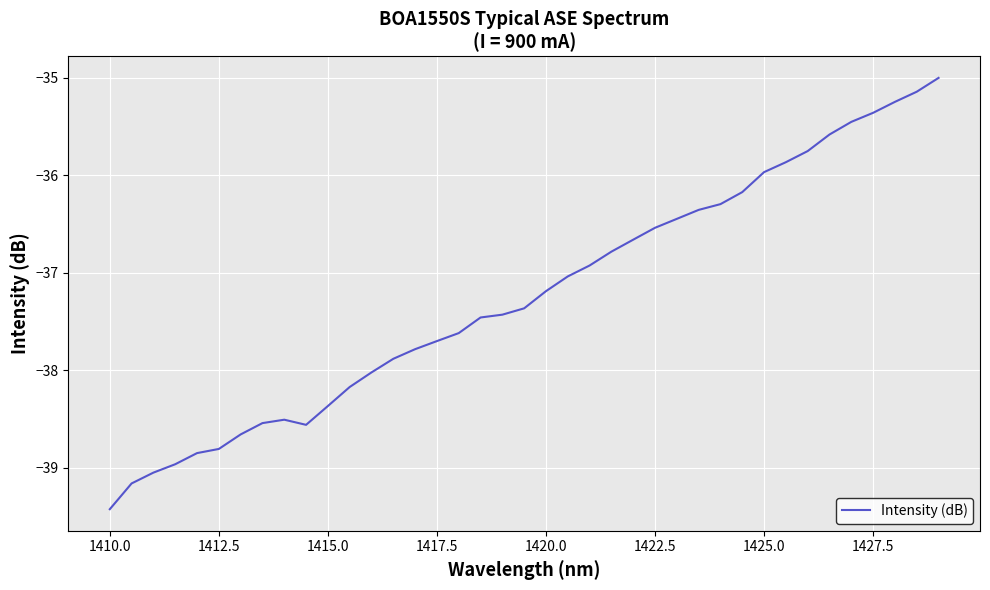

What is the difference between the maximum and minimum values?

4.4